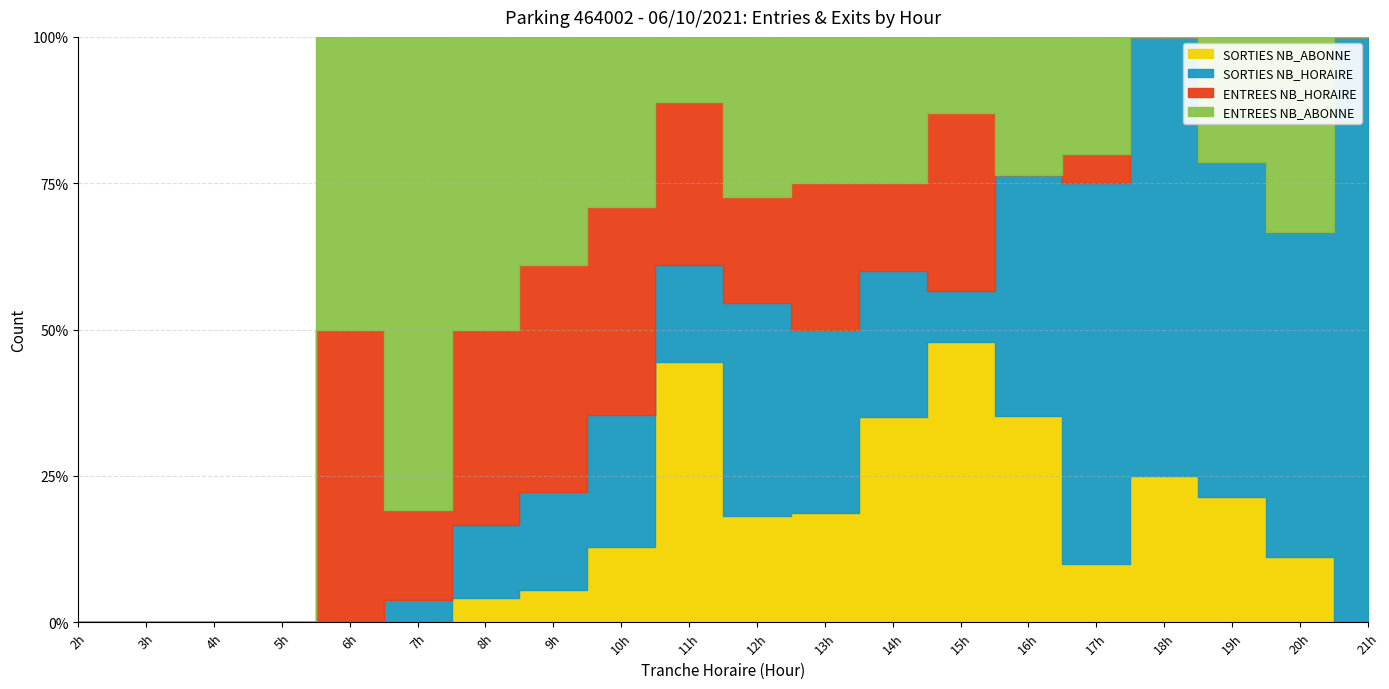

What is the difference between the maximum and minimum values in the SORTIES_NB_HORAIRE series?

11